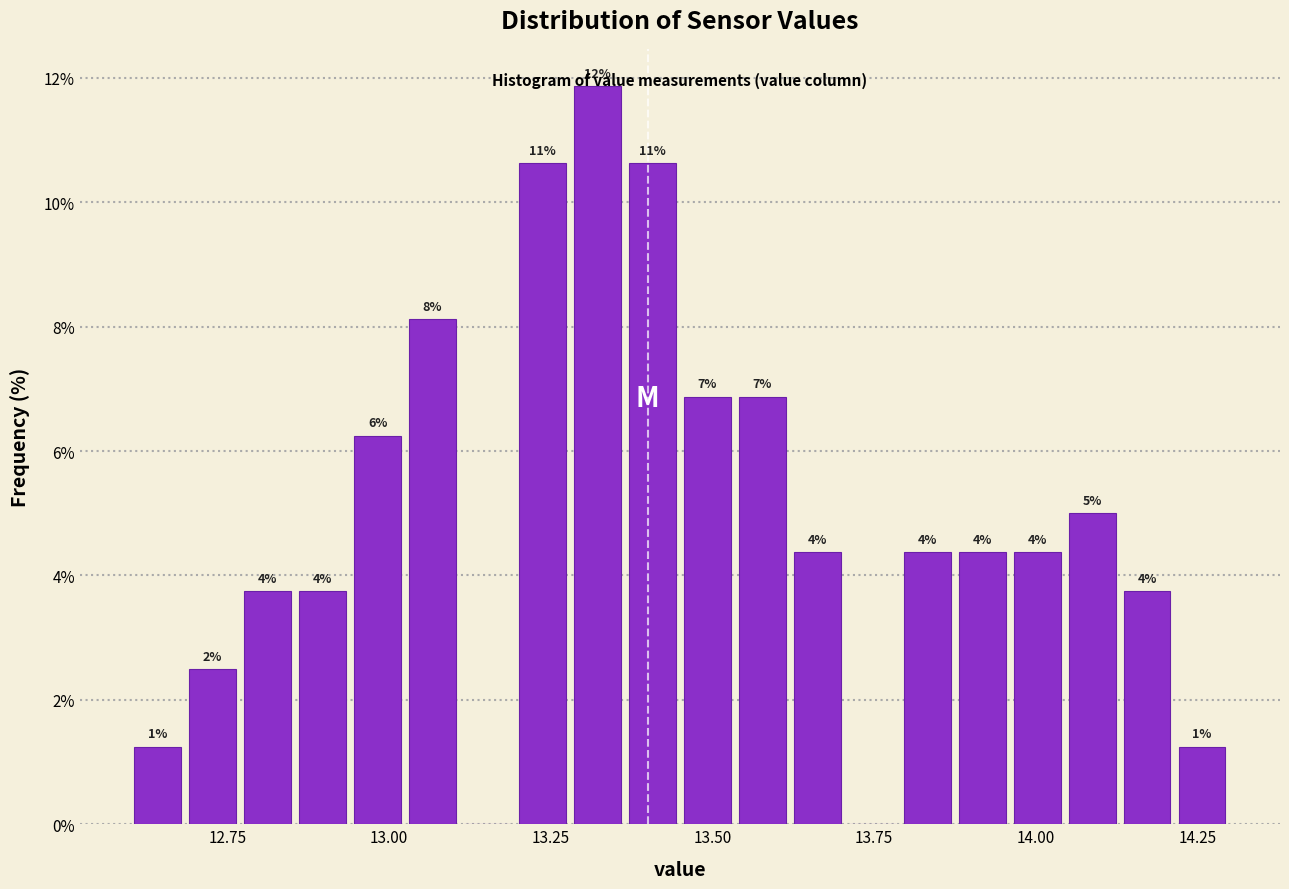

Around what value on the x-axis is the tallest bar? Give the approximate position of its centre, as read against the axis.

13.30